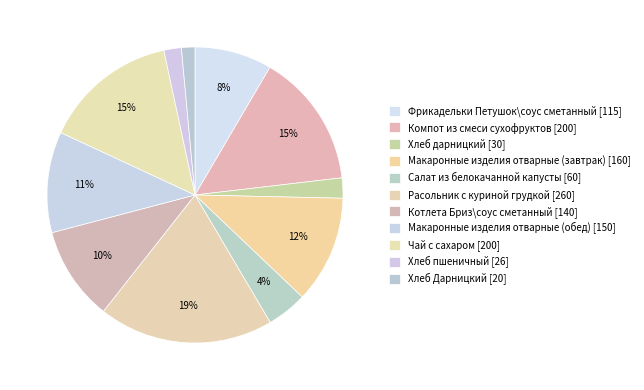

What is the total percentage of Хлеб Дарницкий and Хлеб дарницкий?

3.7%